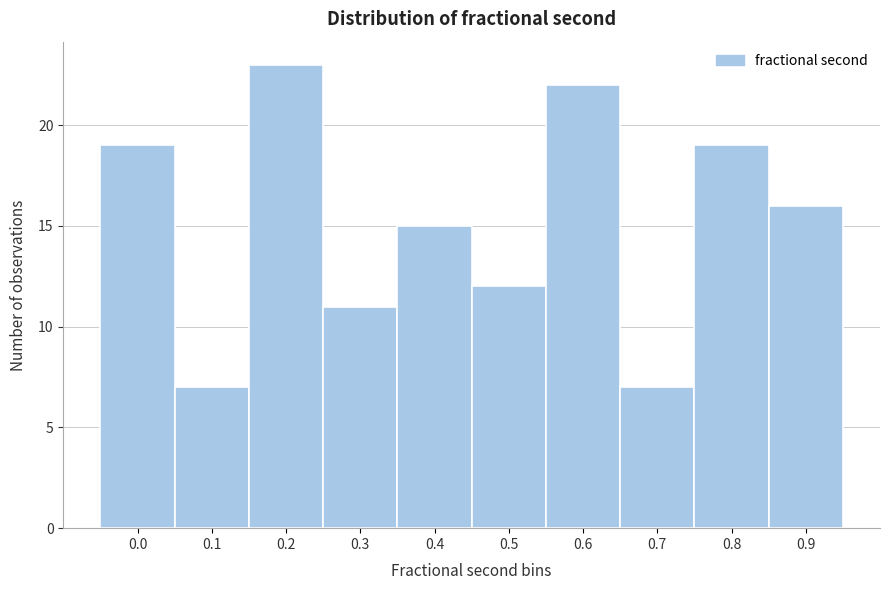

Reading left to right, what are all the values shown in this chart?

0.0=19	0.1=7	0.2=23	0.3=11	0.4=15	0.5=12	0.6=22	0.7=7	0.8=19	0.9=16